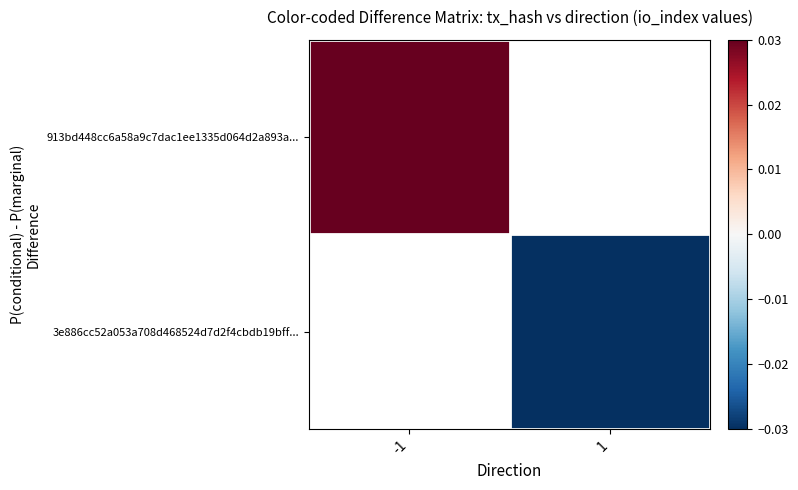

What is the smallest value displayed?

-0.5